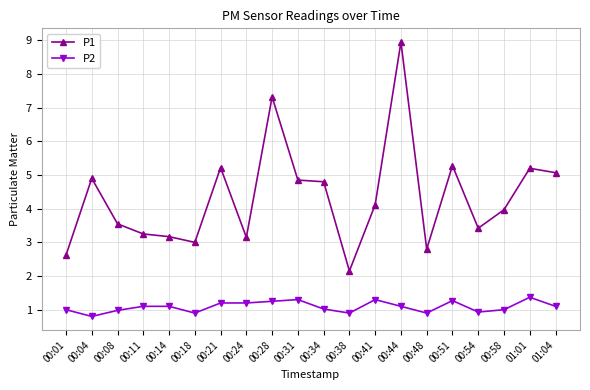

What is the label of the 8th point from the left?

00:24